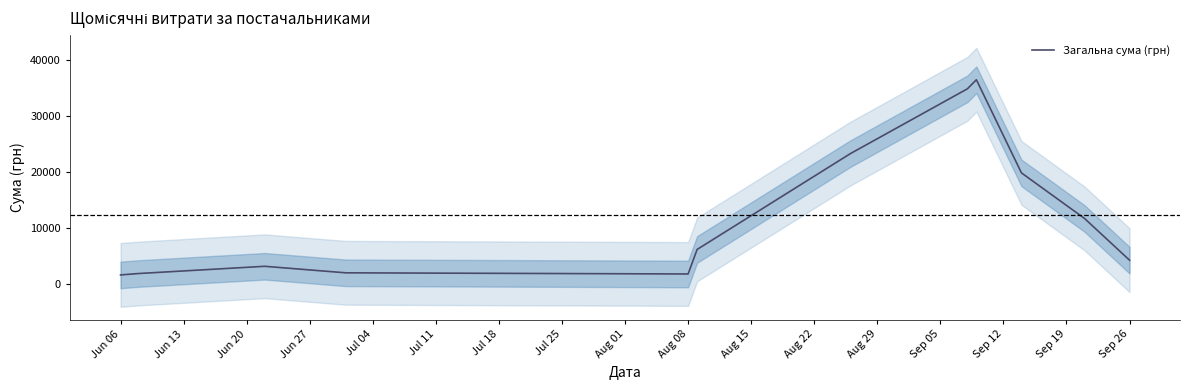

Does the chart have visible grid lines?

No